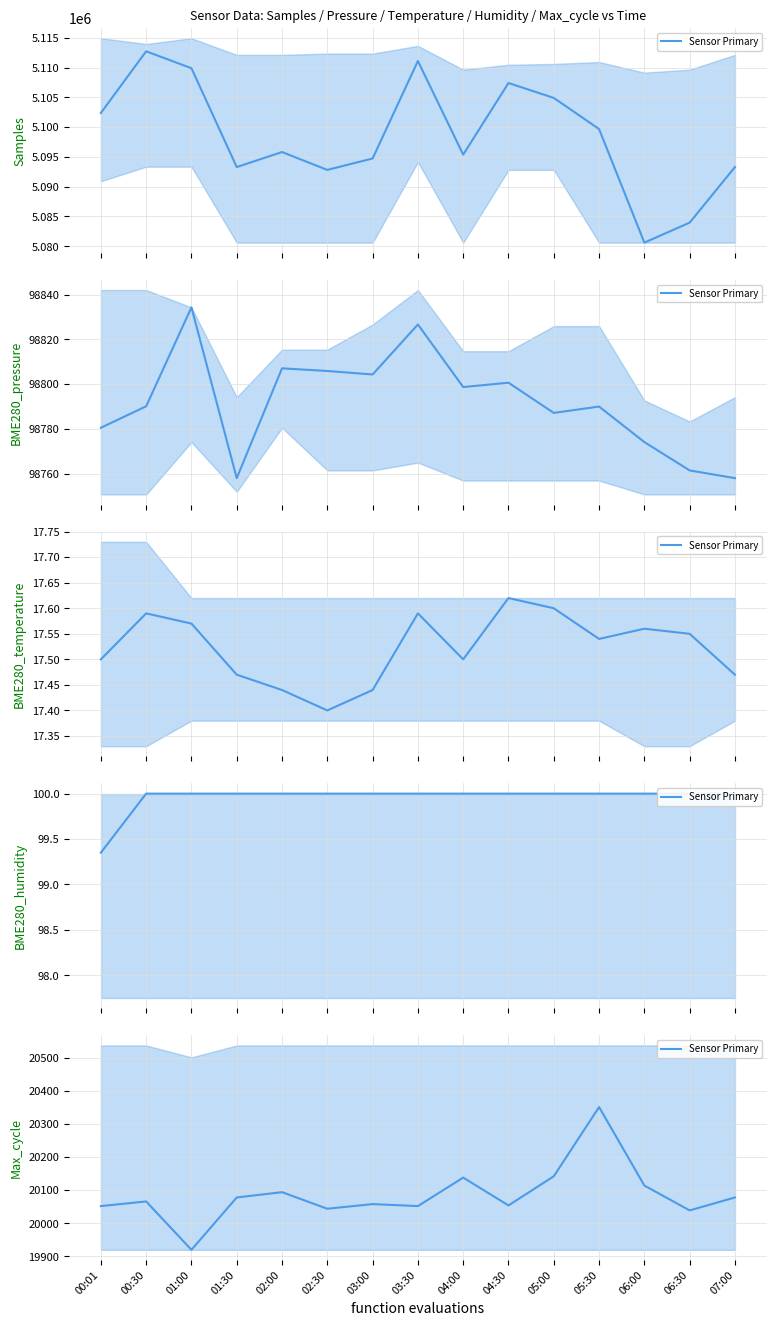

Reading right to left, transcribe all the data shown in this chart.

07:00=20078	06:30=20039	06:00=20114	05:30=20351	05:00=20142	04:30=20054	04:00=20138	03:30=20052	03:00=20058	02:30=20044	02:00=20094	01:30=20078	01:00=19920	00:30=20066	00:01=20052